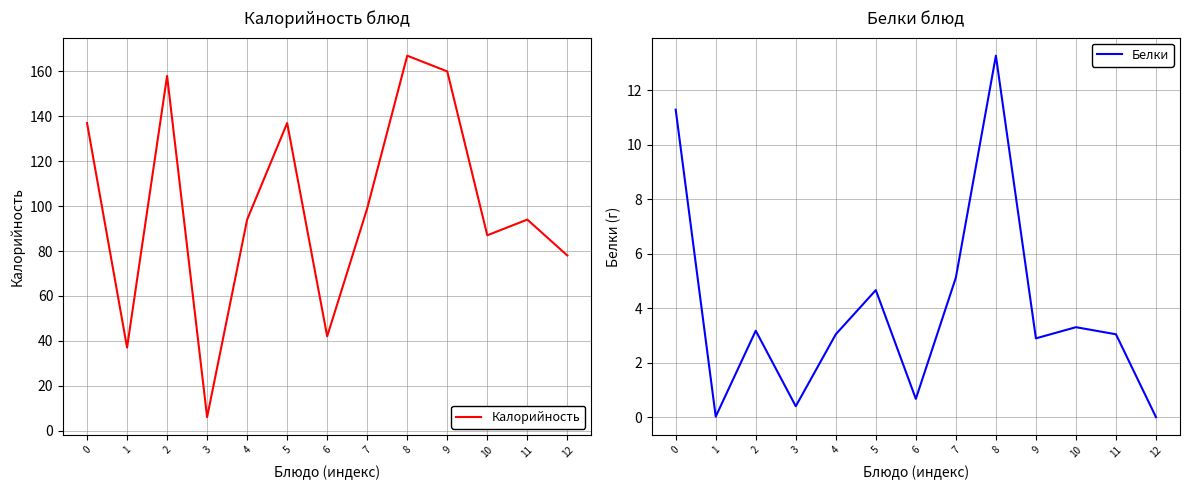

Rank the series at 12 from lowest to highest value.

Белки, Калорийность